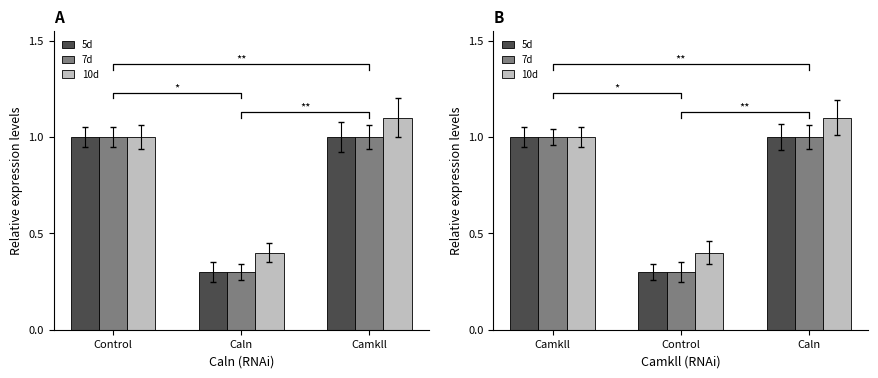

What is the label of the 2nd bar from the right?

Control